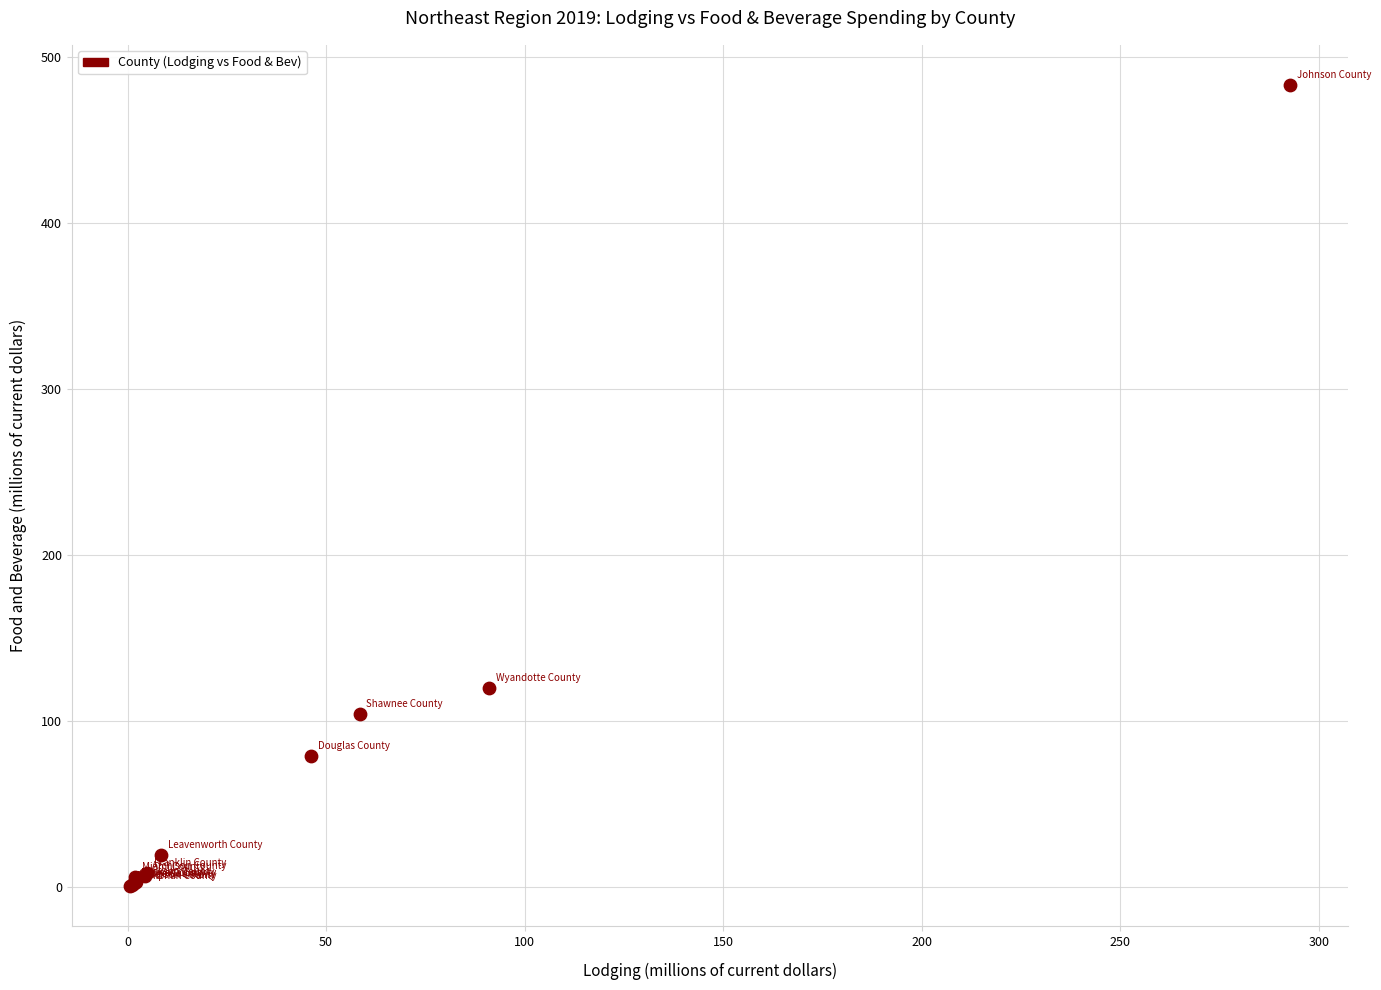

What Y value in the scatter plot is closest to 241?

119.9